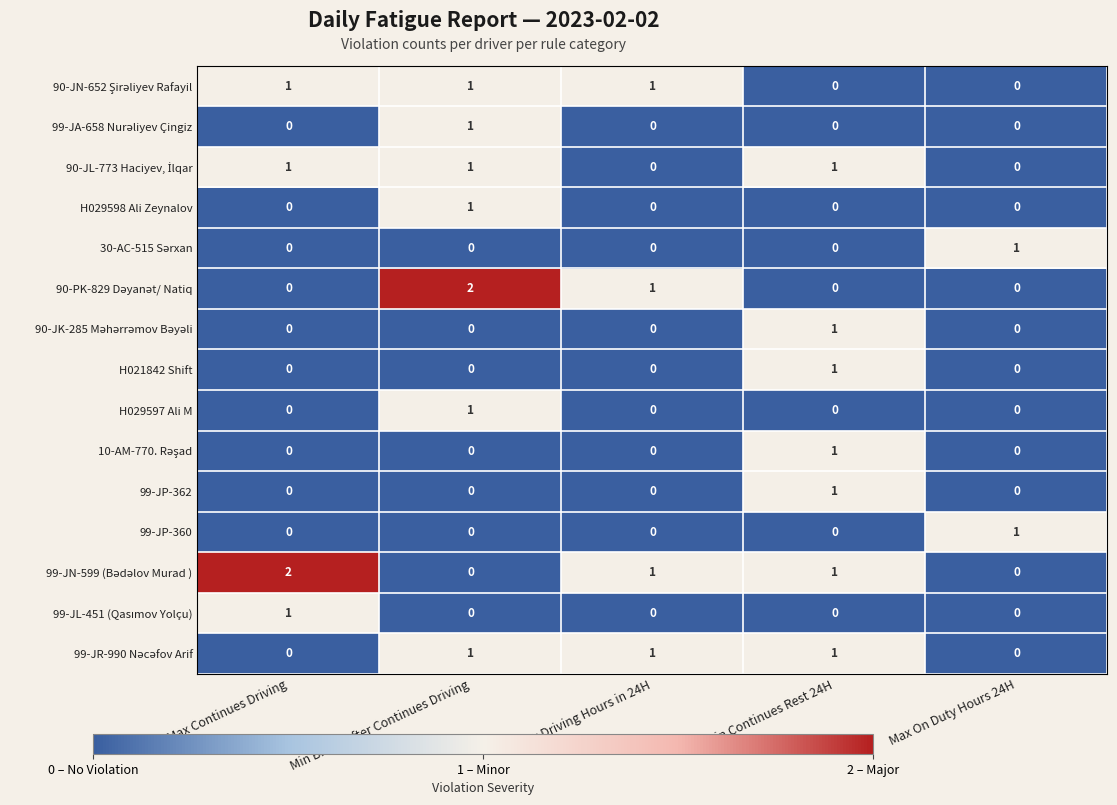

What is the total value across all series at Min Break After Continues Driving?

8